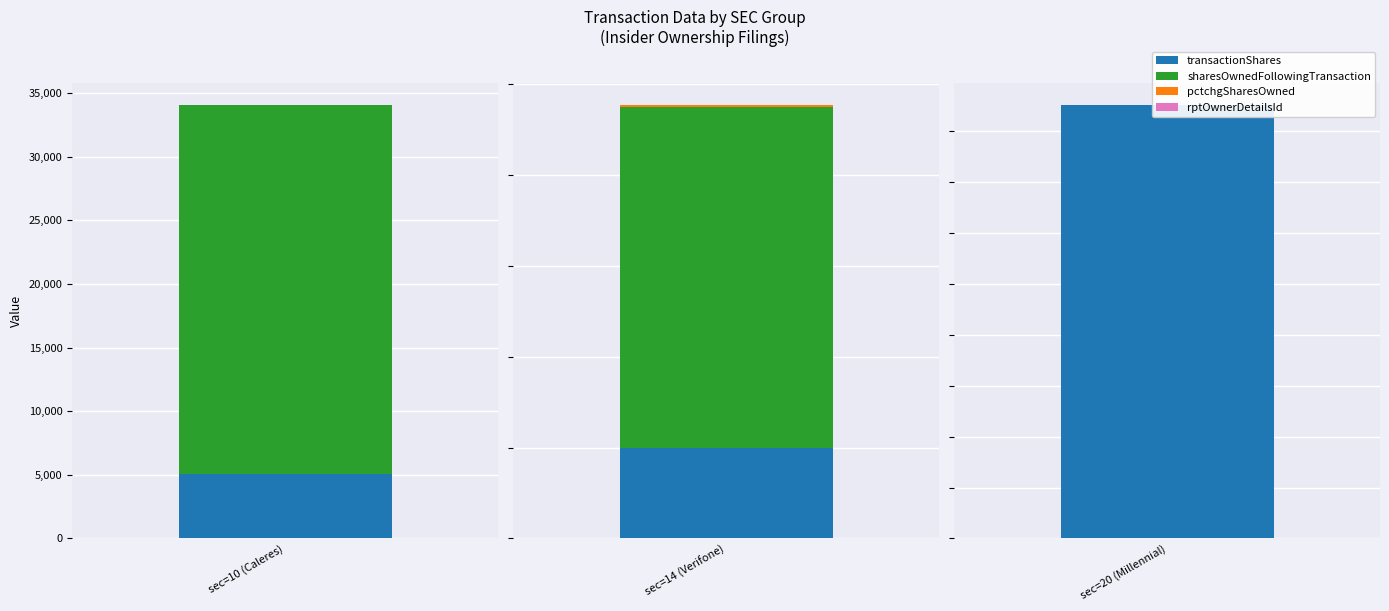

True or false: rptOwnerDetailsId has a value of 10 at 10.

True